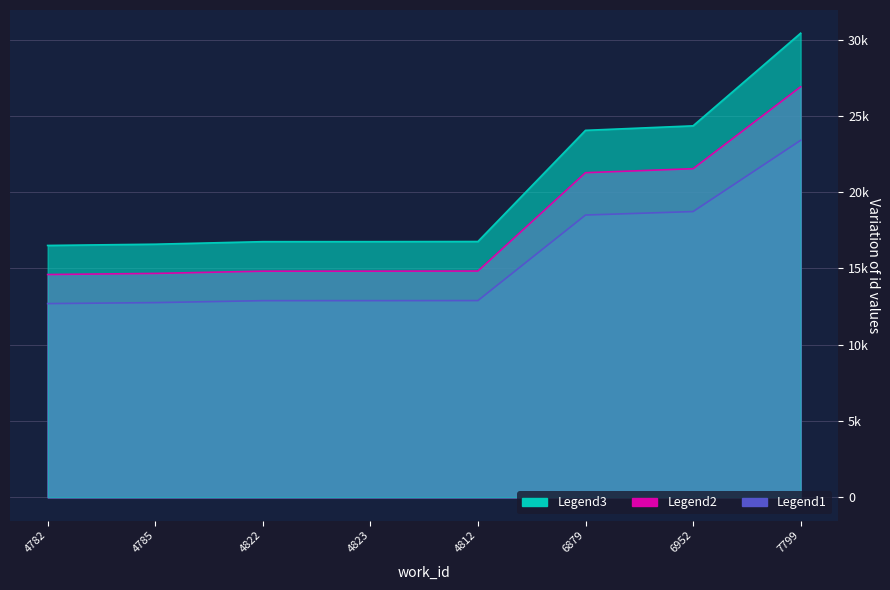

At which label does Legend2 first exceed 14833?

4812